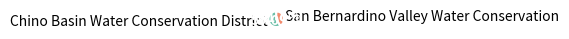

Is it true that Chino Basin Water Conservation District is 71% of the pie?

False